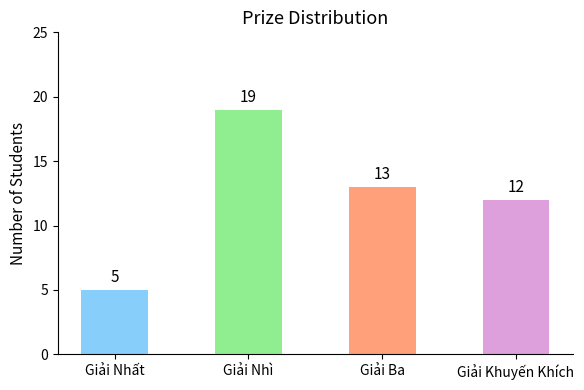

What is the ratio of the value at Giải Nhất to the value at Giải Ba?

0.4